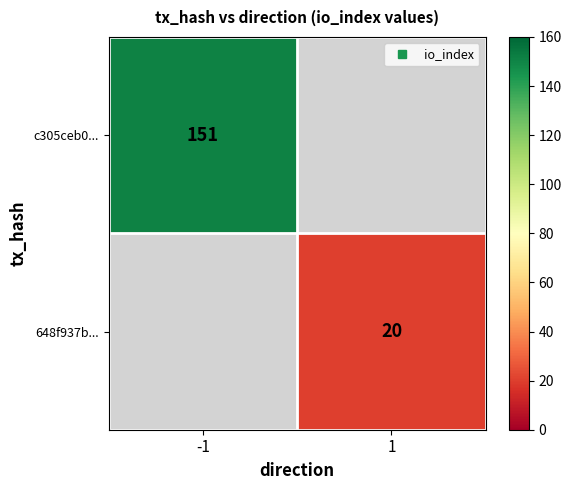

Which series has the widest spread of values?

c305ceb0...